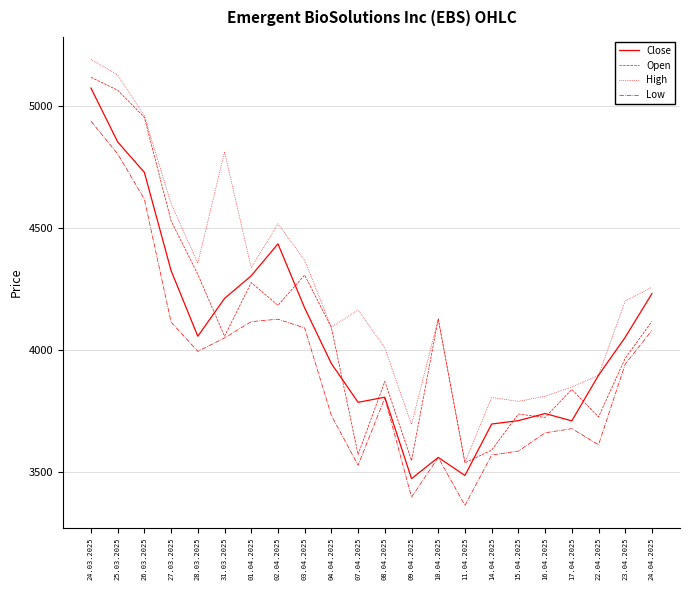

True or false: Low and High intersect in this chart.

False